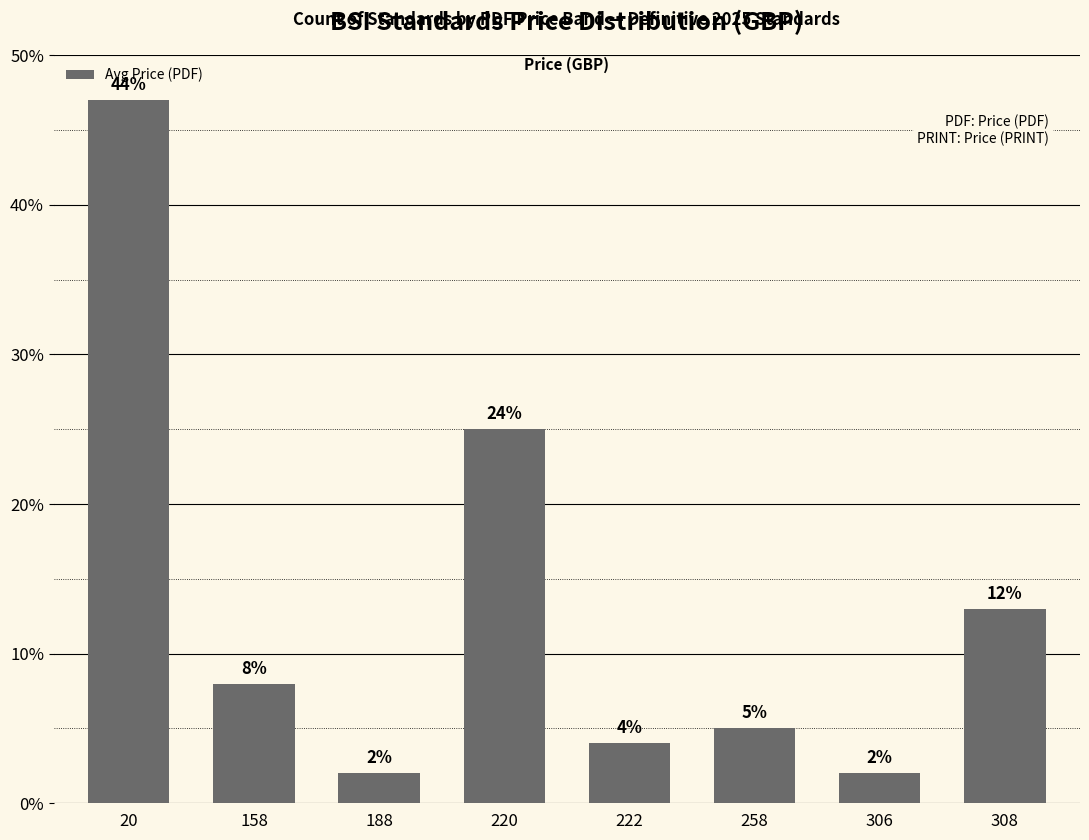

What is the change in value from 188 to 222?

+2